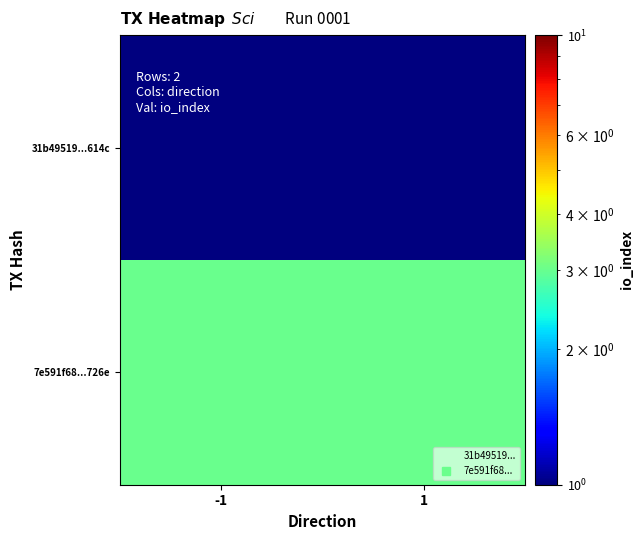

Which series has the largest total across all categories?

7e591f68...726e